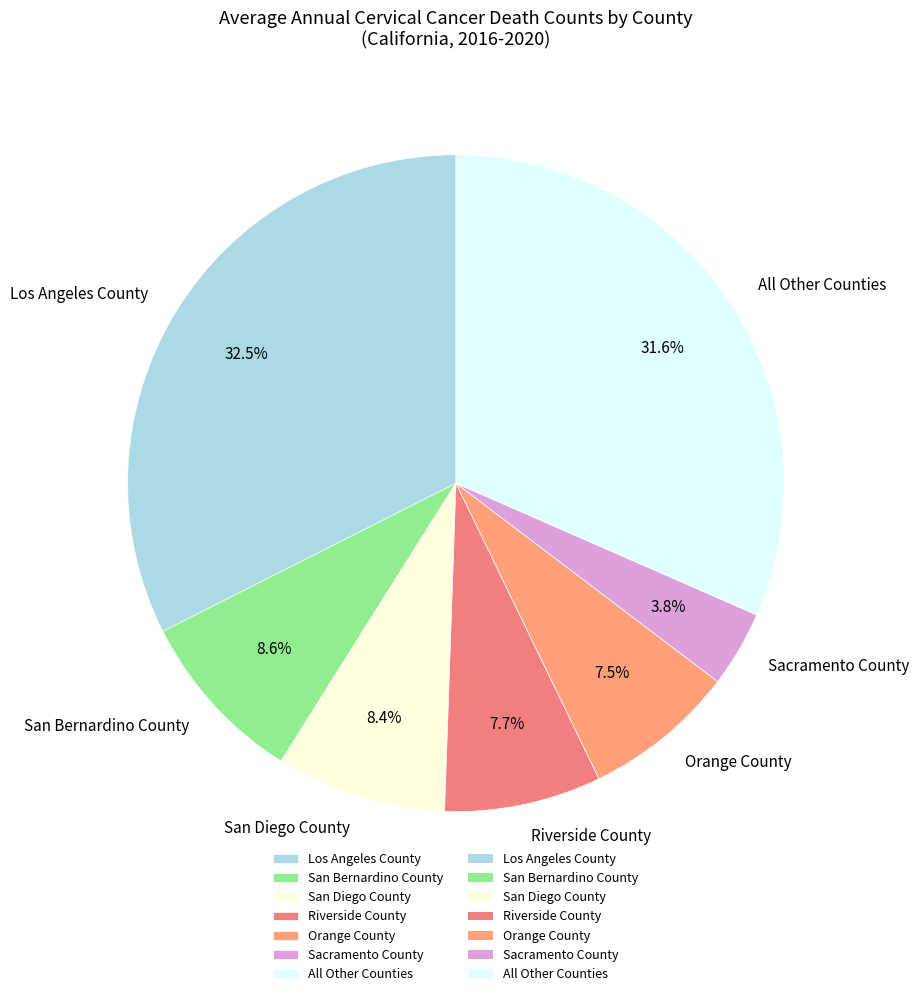

What is the largest slice in the pie chart?

Los Angeles County